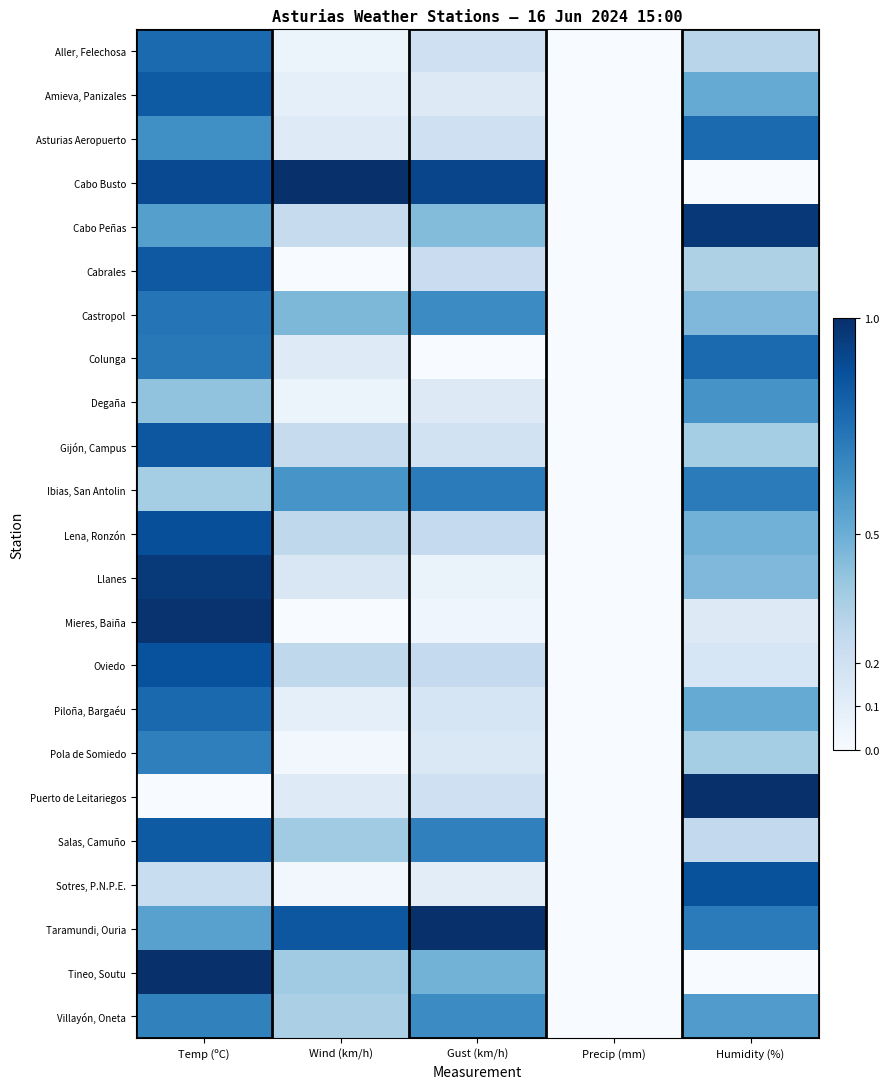

Reading left to right, extract all data points from this chart.

Aller, Felechosa: Temp (ºC)=0.8	Wind (km/h)=0.1	Gust (km/h)=0.2	Precip (mm)=0.0	Humidity (%)=0.3
Amieva, Panizales: Temp (ºC)=0.8	Wind (km/h)=0.1	Gust (km/h)=0.1	Precip (mm)=0.0	Humidity (%)=0.5
Asturias Aeropuerto: Temp (ºC)=0.6	Wind (km/h)=0.1	Gust (km/h)=0.2	Precip (mm)=0.0	Humidity (%)=0.8
Cabo Busto: Temp (ºC)=0.9	Wind (km/h)=1.0	Gust (km/h)=0.9	Precip (mm)=0.0	Humidity (%)=0.0
Cabo Peñas: Temp (ºC)=0.6	Wind (km/h)=0.2	Gust (km/h)=0.4	Precip (mm)=0.0	Humidity (%)=1.0
Cabrales: Temp (ºC)=0.8	Wind (km/h)=0.0	Gust (km/h)=0.2	Precip (mm)=0.0	Humidity (%)=0.3
Castropol: Temp (ºC)=0.7	Wind (km/h)=0.5	Gust (km/h)=0.6	Precip (mm)=0.0	Humidity (%)=0.5
Colunga: Temp (ºC)=0.7	Wind (km/h)=0.1	Gust (km/h)=0.0	Precip (mm)=0.0	Humidity (%)=0.8
Degaña: Temp (ºC)=0.4	Wind (km/h)=0.1	Gust (km/h)=0.1	Precip (mm)=0.0	Humidity (%)=0.6
Gijón, Campus: Temp (ºC)=0.8	Wind (km/h)=0.2	Gust (km/h)=0.2	Precip (mm)=0.0	Humidity (%)=0.4
Ibias, San Antolin: Temp (ºC)=0.4	Wind (km/h)=0.6	Gust (km/h)=0.7	Precip (mm)=0.0	Humidity (%)=0.7
Lena, Ronzón: Temp (ºC)=0.9	Wind (km/h)=0.3	Gust (km/h)=0.2	Precip (mm)=0.0	Humidity (%)=0.5
Llanes: Temp (ºC)=1.0	Wind (km/h)=0.2	Gust (km/h)=0.1	Precip (mm)=0.0	Humidity (%)=0.5
Mieres, Baiña: Temp (ºC)=1.0	Wind (km/h)=0.0	Gust (km/h)=0.0	Precip (mm)=0.0	Humidity (%)=0.1
Oviedo: Temp (ºC)=0.9	Wind (km/h)=0.3	Gust (km/h)=0.2	Precip (mm)=0.0	Humidity (%)=0.2
Piloña, Bargaéu: Temp (ºC)=0.8	Wind (km/h)=0.1	Gust (km/h)=0.2	Precip (mm)=0.0	Humidity (%)=0.5
Pola de Somiedo: Temp (ºC)=0.7	Wind (km/h)=0.0	Gust (km/h)=0.1	Precip (mm)=0.0	Humidity (%)=0.4
Puerto de Leitariegos: Temp (ºC)=0.0	Wind (km/h)=0.1	Gust (km/h)=0.2	Precip (mm)=0.0	Humidity (%)=1.0
Salas, Camuño: Temp (ºC)=0.8	Wind (km/h)=0.4	Gust (km/h)=0.7	Precip (mm)=0.0	Humidity (%)=0.3
Sotres, P.N.P.E.: Temp (ºC)=0.2	Wind (km/h)=0.0	Gust (km/h)=0.1	Precip (mm)=0.0	Humidity (%)=0.9
Taramundi, Ouria: Temp (ºC)=0.6	Wind (km/h)=0.8	Gust (km/h)=1.0	Precip (mm)=0.0	Humidity (%)=0.7
Tineo, Soutu: Temp (ºC)=1.0	Wind (km/h)=0.4	Gust (km/h)=0.5	Precip (mm)=0.0	Humidity (%)=0.0
Villayón, Oneta: Temp (ºC)=0.7	Wind (km/h)=0.3	Gust (km/h)=0.6	Precip (mm)=0.0	Humidity (%)=0.6